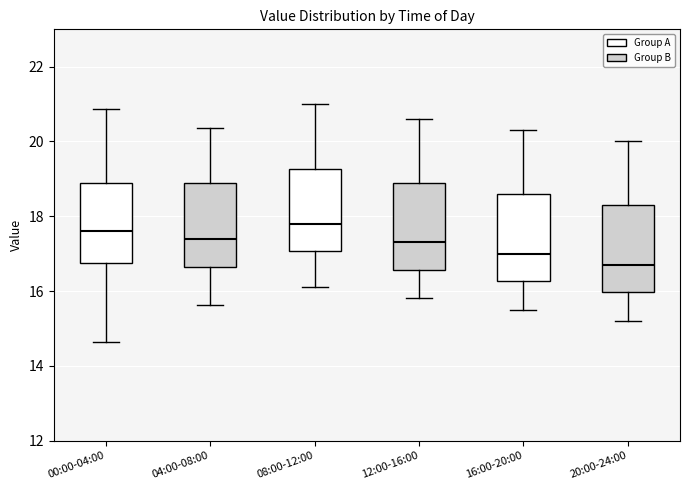

Reading left to right, read every box against the y-axis: the position of its median line, the range the box covers, and the ends of its whiskers. The values are not printed on the chart, so give them approximately, as read against the axis.

00:00-04:00: median 17.6, box 16.8 to 19.0, whiskers 14.6 to 20.8
04:00-08:00: median 17.4, box 16.6 to 18.8, whiskers 15.6 to 20.4
08:00-12:00: median 17.8, box 17.0 to 19.2, whiskers 16.2 to 21.0
12:00-16:00: median 17.4, box 16.6 to 19.0, whiskers 15.8 to 20.6
16:00-20:00: median 17.0, box 16.2 to 18.6, whiskers 15.6 to 20.4
20:00-24:00: median 16.8, box 16.0 to 18.4, whiskers 15.2 to 20.0